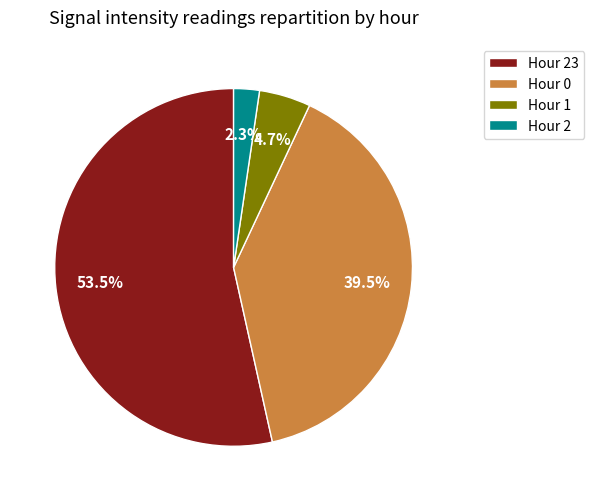

Which has a higher value, Hour 23 or Hour 2?

Hour 23